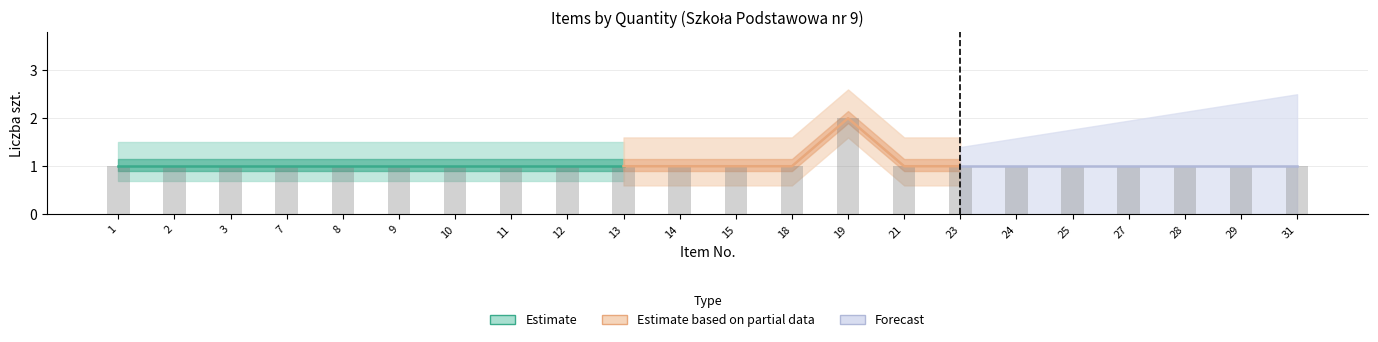

How many data points does each series have?

22